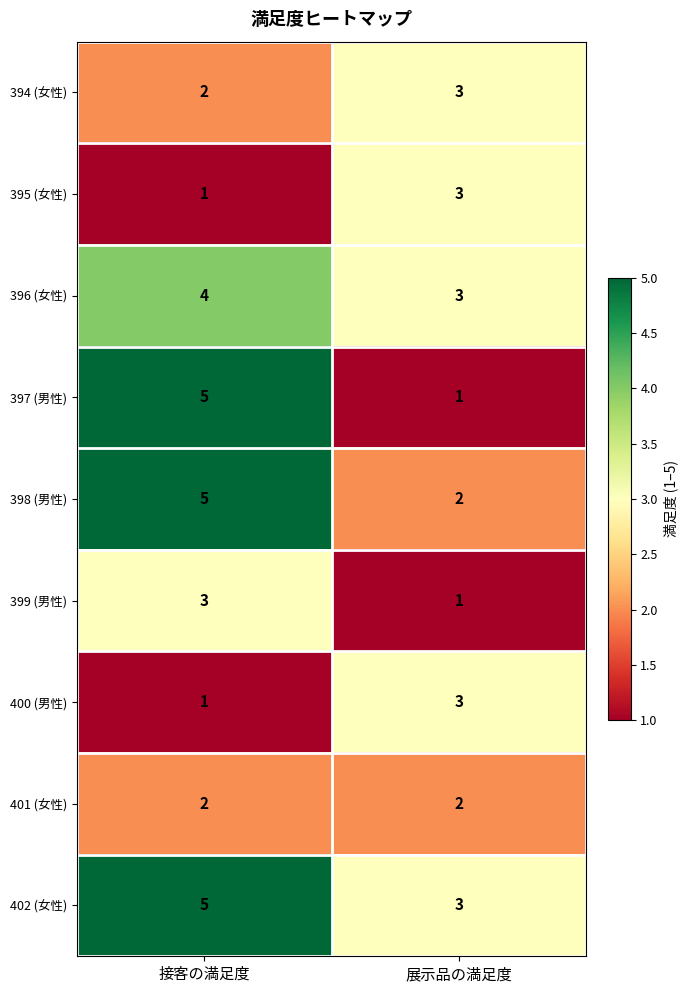

Reading left to right, transcribe all the data shown in this chart.

394 (女性): 2	3
395 (女性): 1	3
396 (女性): 4	3
397 (男性): 5	1
398 (男性): 5	2
399 (男性): 3	1
400 (男性): 1	3
401 (女性): 2	2
402 (女性): 5	3